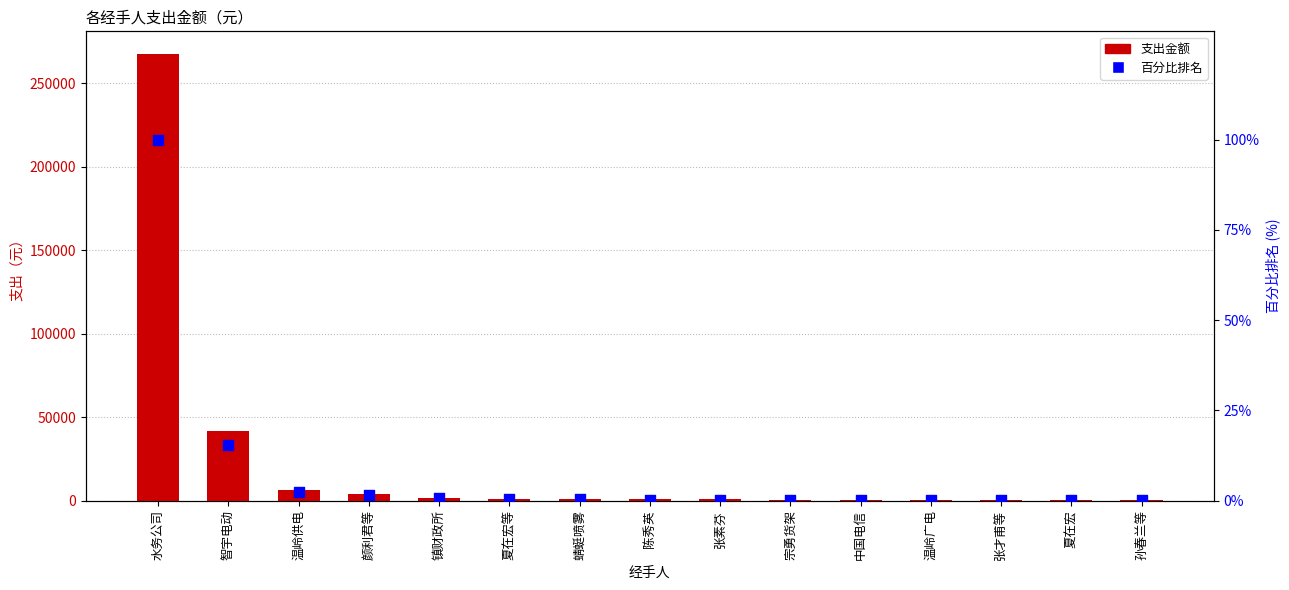

At which category is the sum across all series the highest?

水务公司